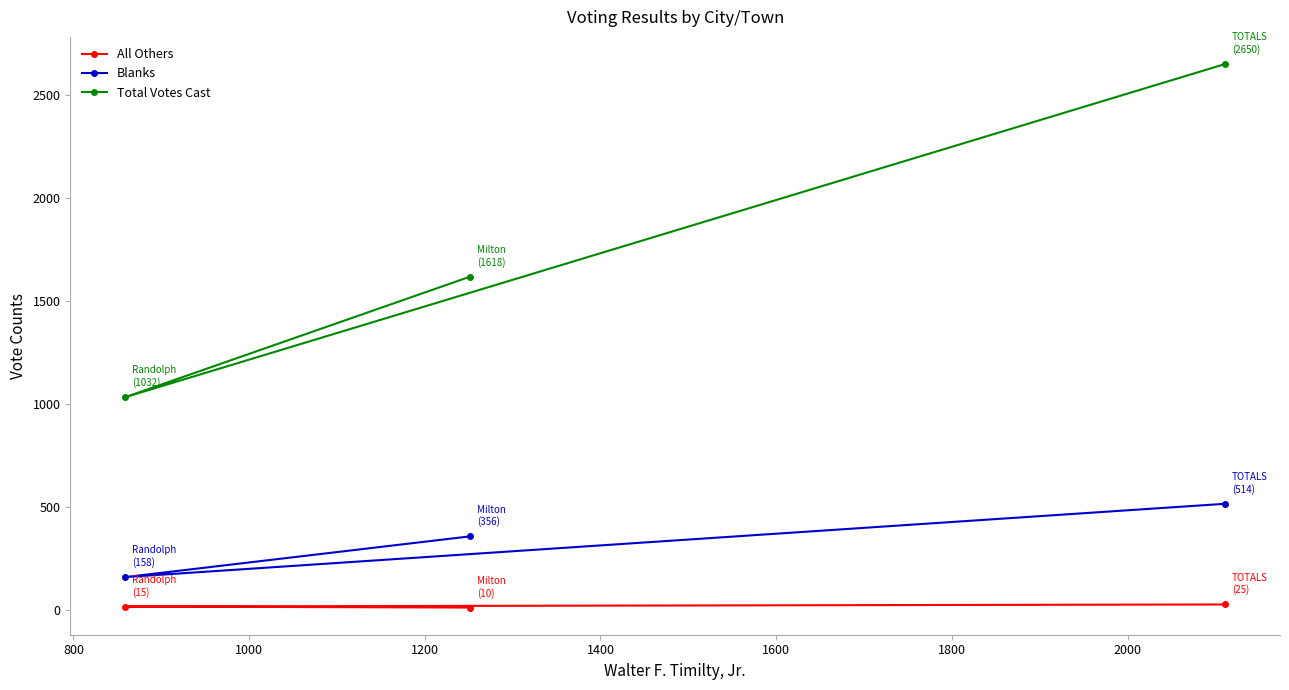

Reading left to right, list all the values displayed in this chart.

All Others: 10	15	25
Blanks: 356	158	514
Total Votes Cast: 1618	1032	2650